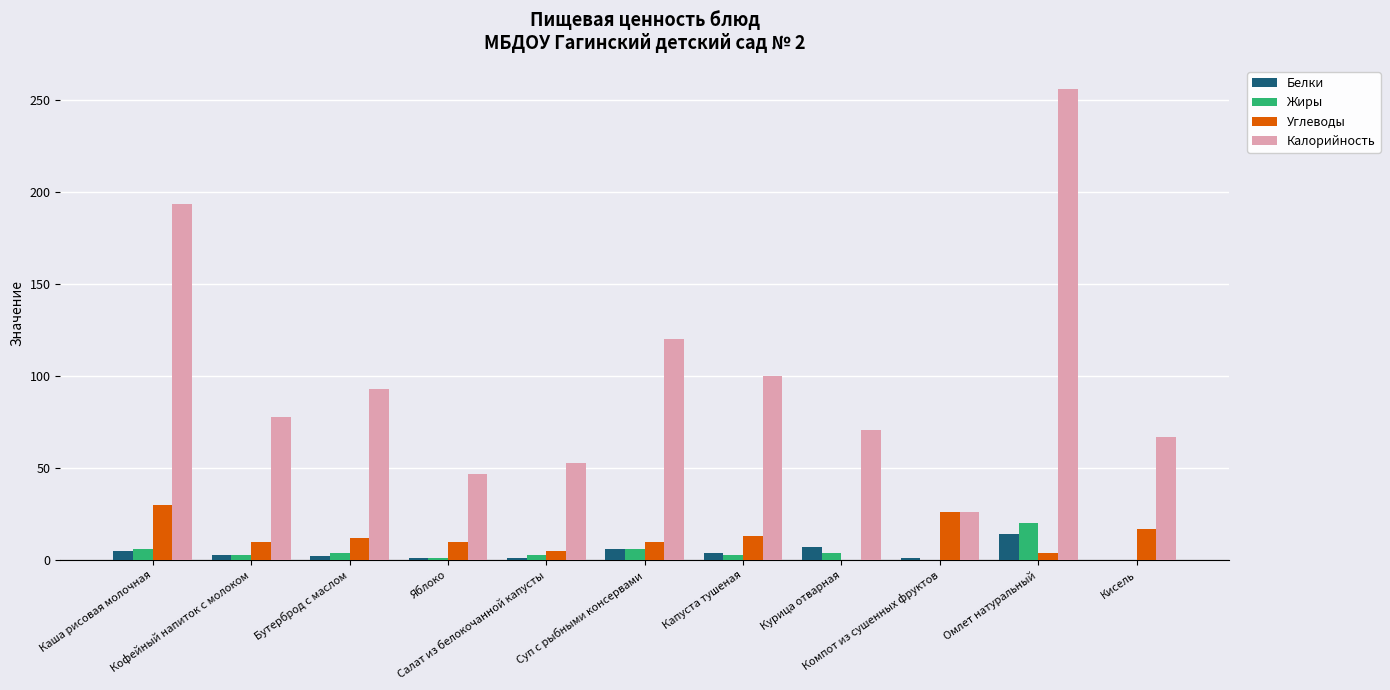

The value of Калорийность at Суп с рыбными консервами is 120.0. True or false?

True